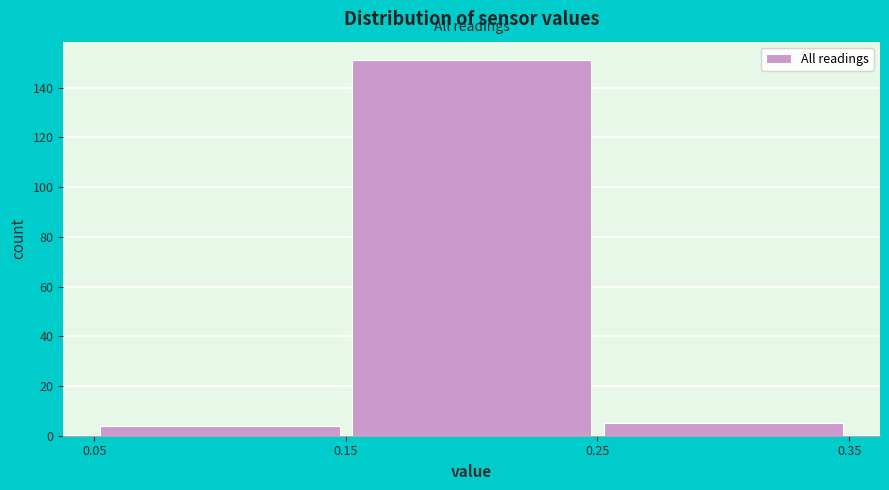

Over which range of the x-axis is the bar tallest?

0.15 to 0.25